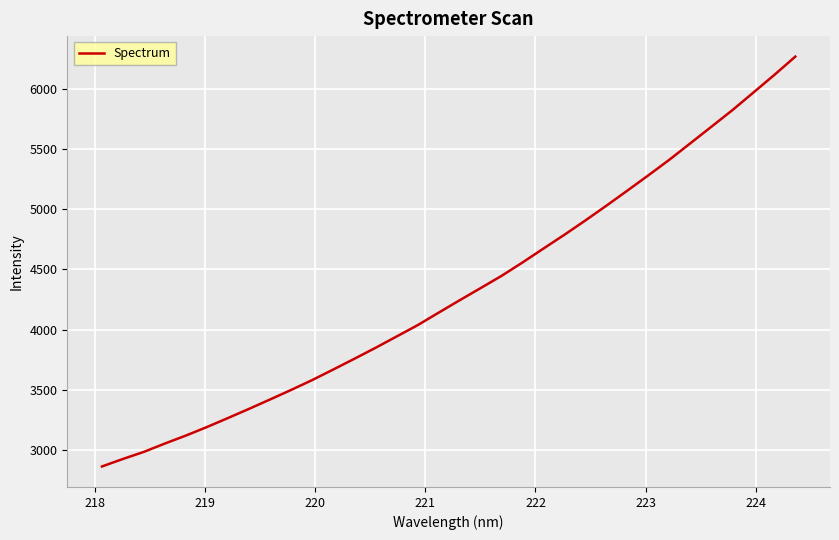

What is the sum of all values?

146893.1